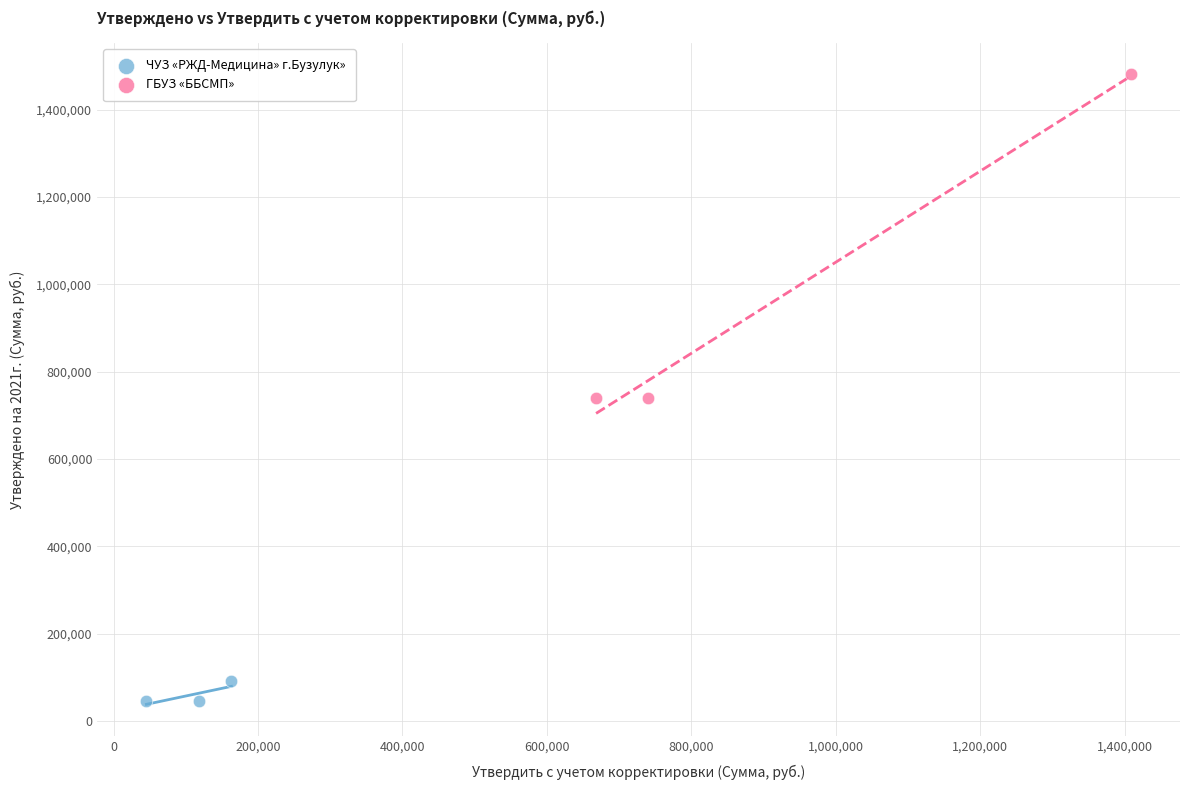

Which series contains the highest Y value?

ГБУЗ «ББСМП»